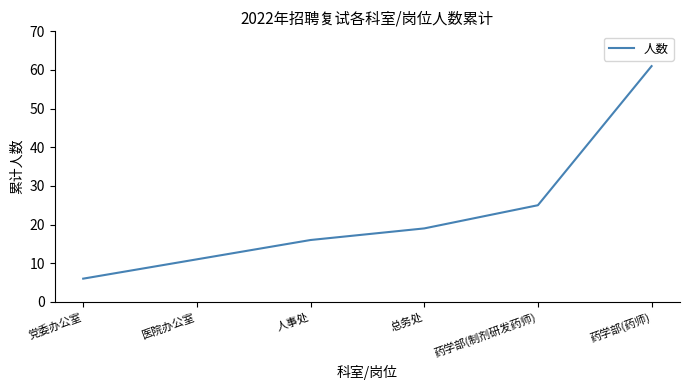

Rank the categories by value from lowest to highest.

党委办公室, 医院办公室, 人事处, 总务处, 药学部(制剂研发药师), 药学部(药师)